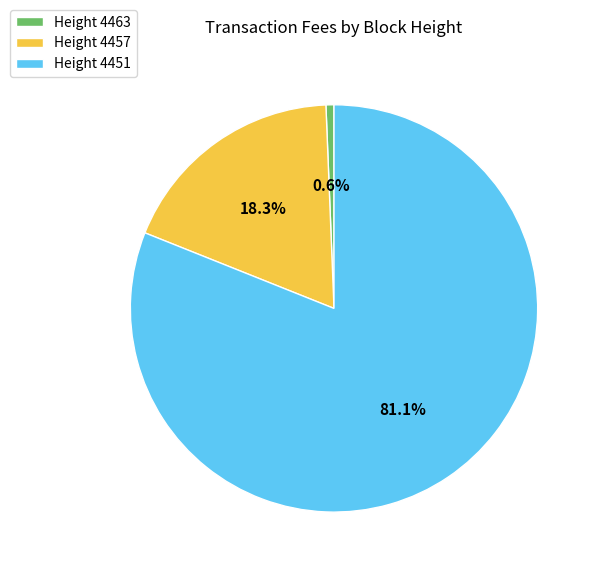

Which slice is the largest?

Height 4451